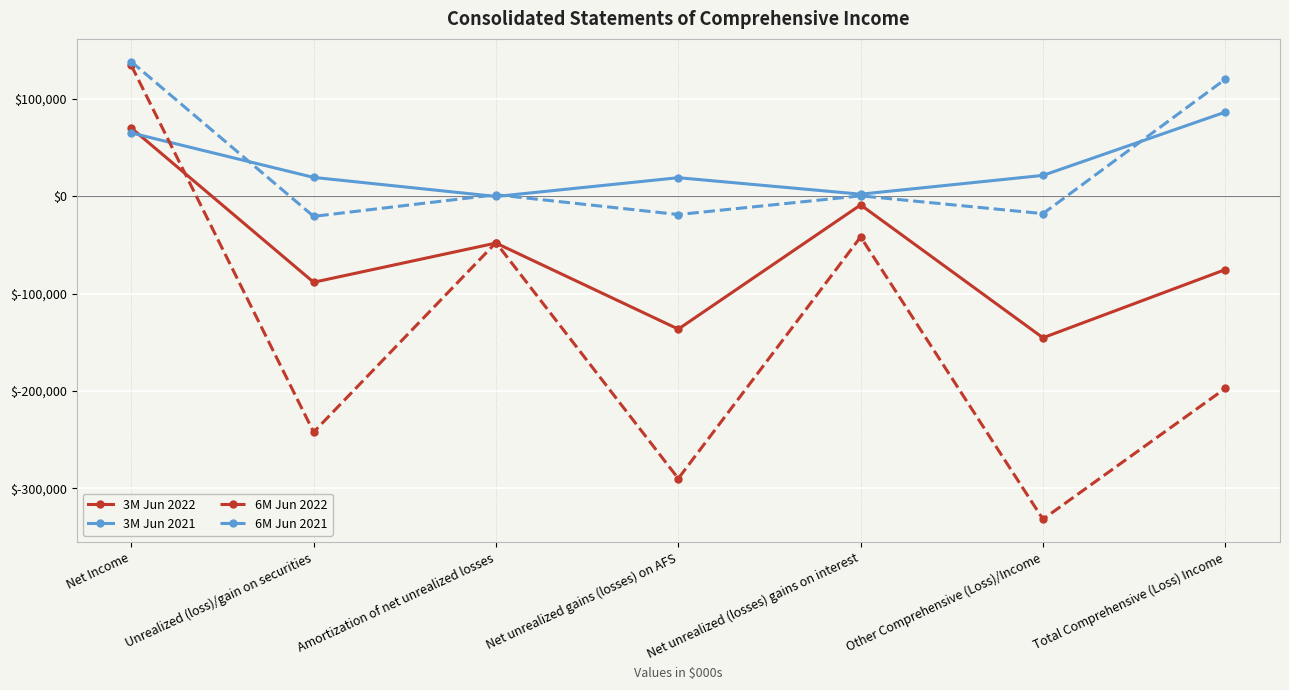

What are all the series names shown in the legend?

3M Jun 2022, 3M Jun 2021, 6M Jun 2022, 6M Jun 2021